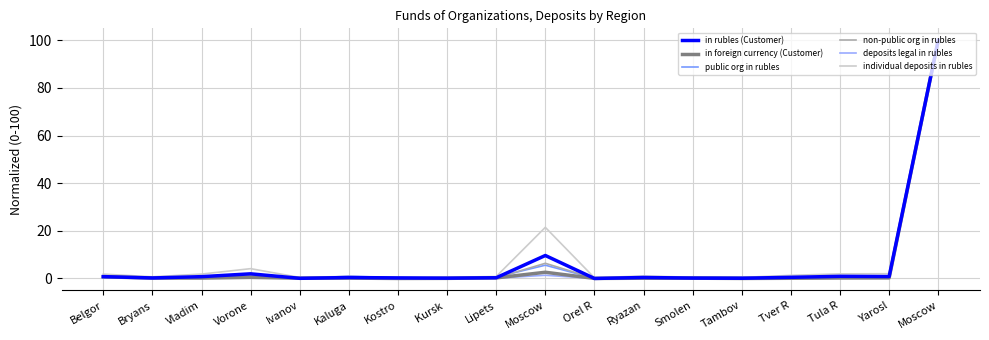

Does the chart have visible grid lines?

Yes